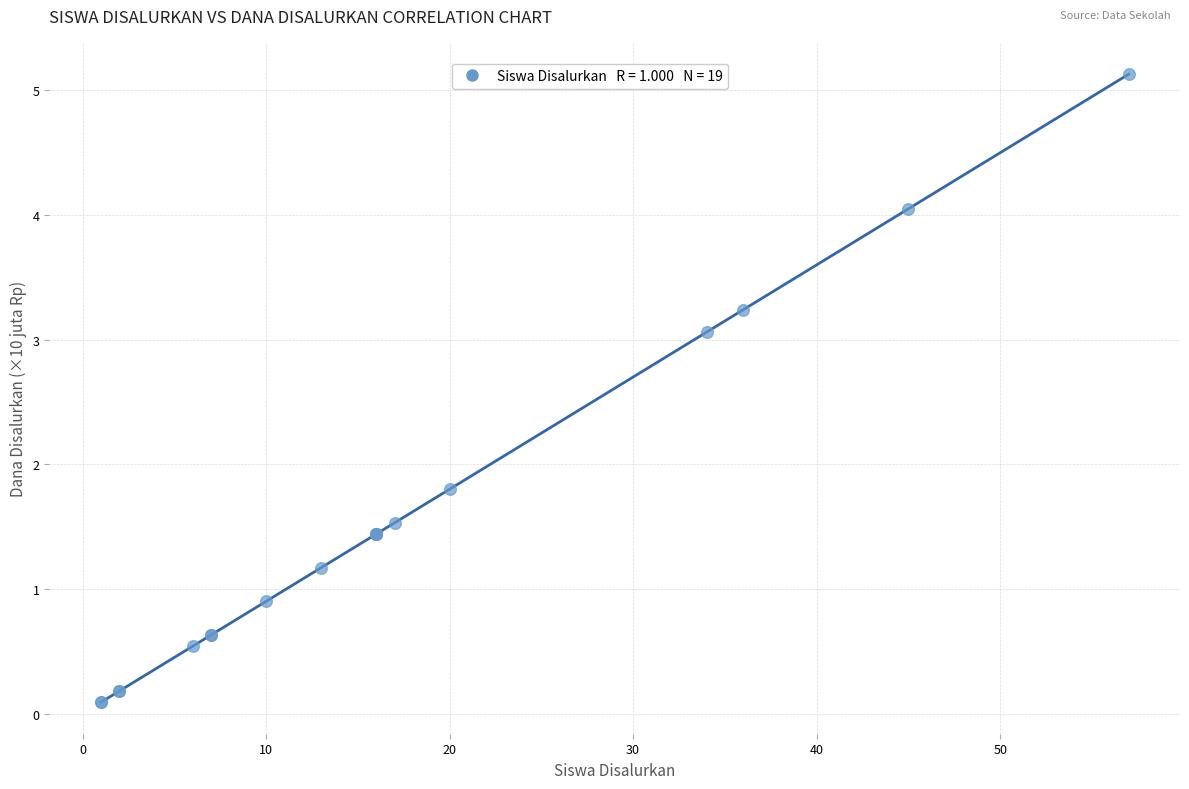

What Y value in the scatter plot is closest to 2?

1.8